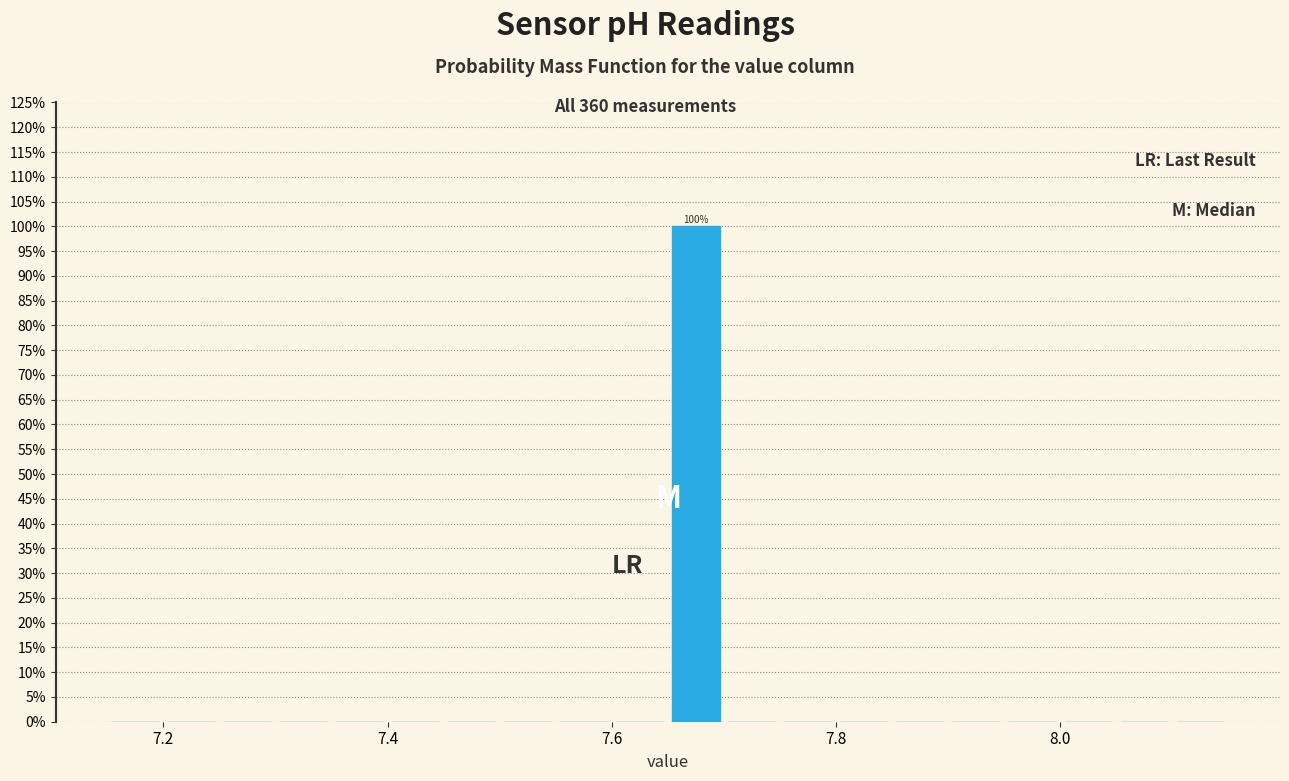

Read against the x-axis, roughly where is the centre of the tallest bar?

7.68